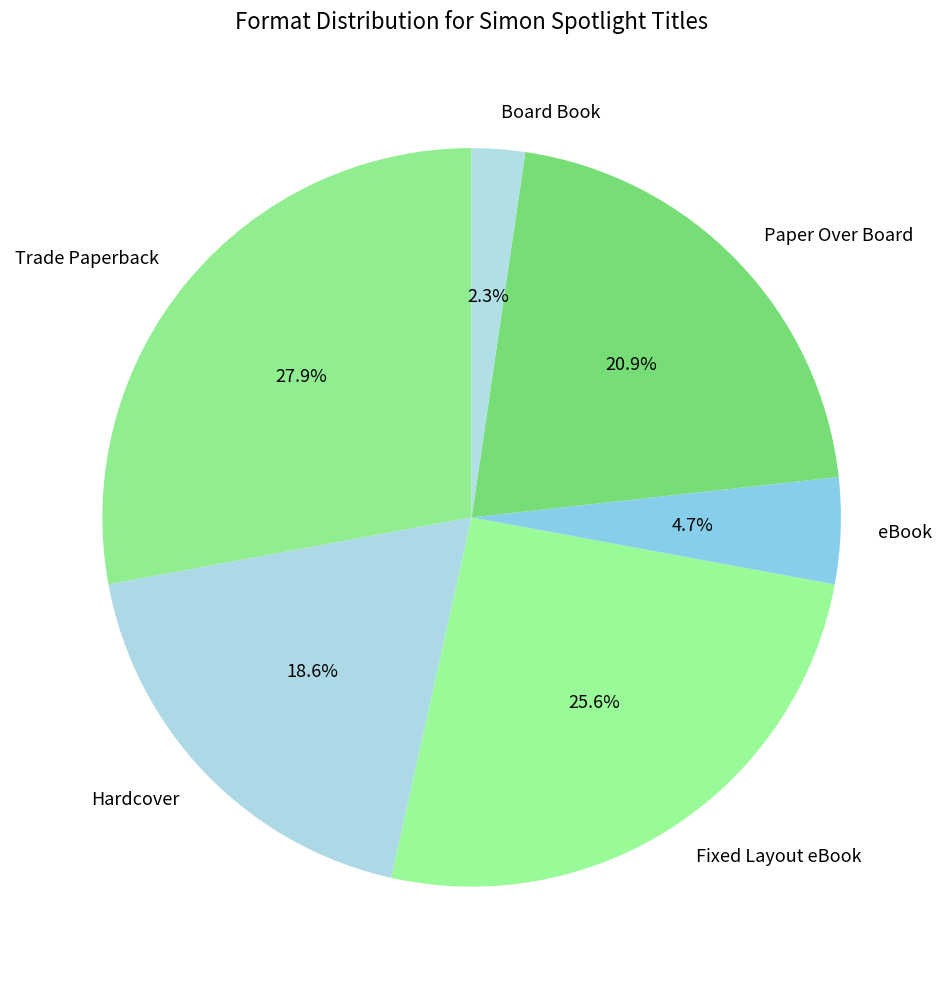

Count the number of slices in the pie.

6